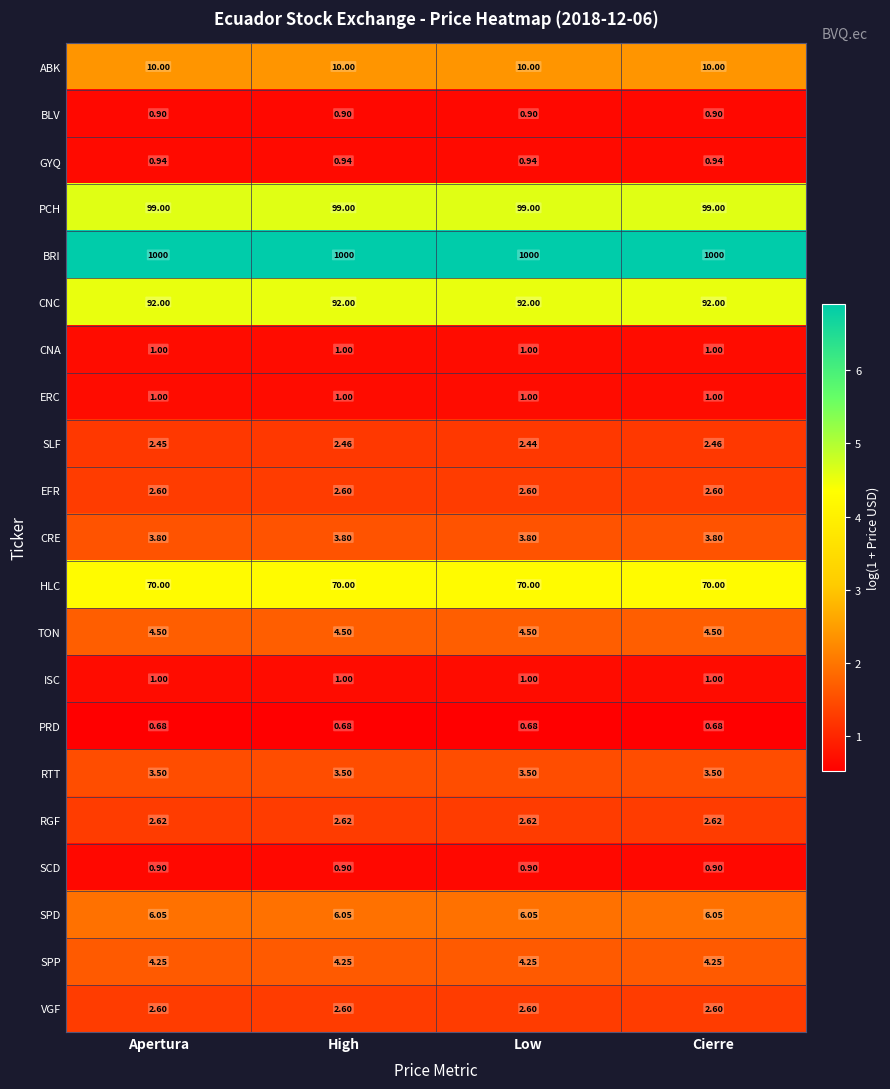

Which series has the largest total across all categories?

BRI